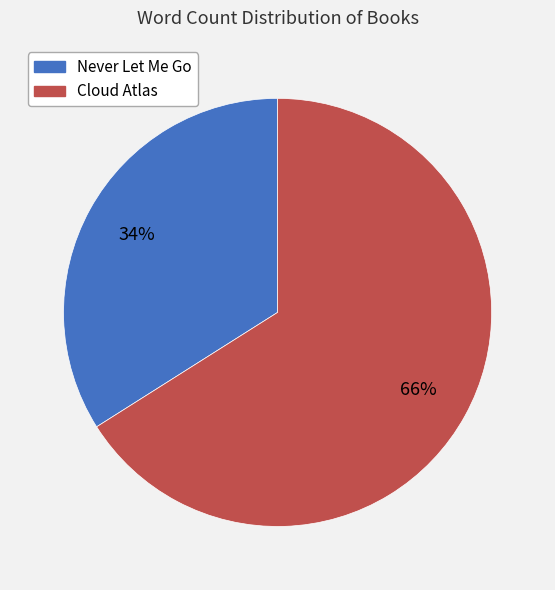

How many segments does this pie chart have?

2